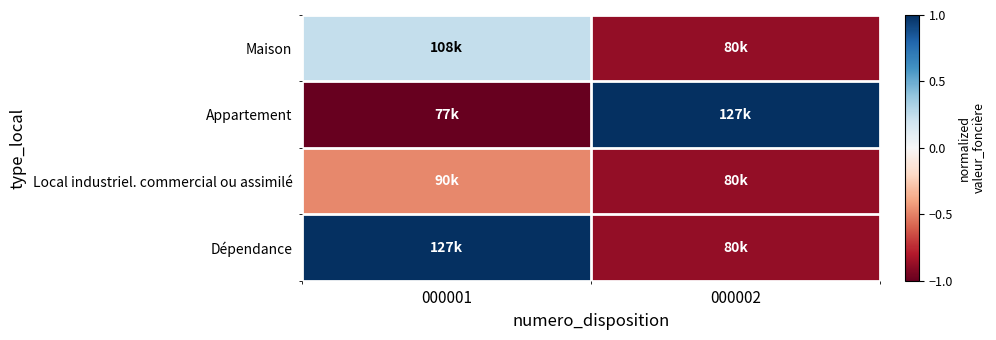

Between 000001 and 000002, which is larger?

000001